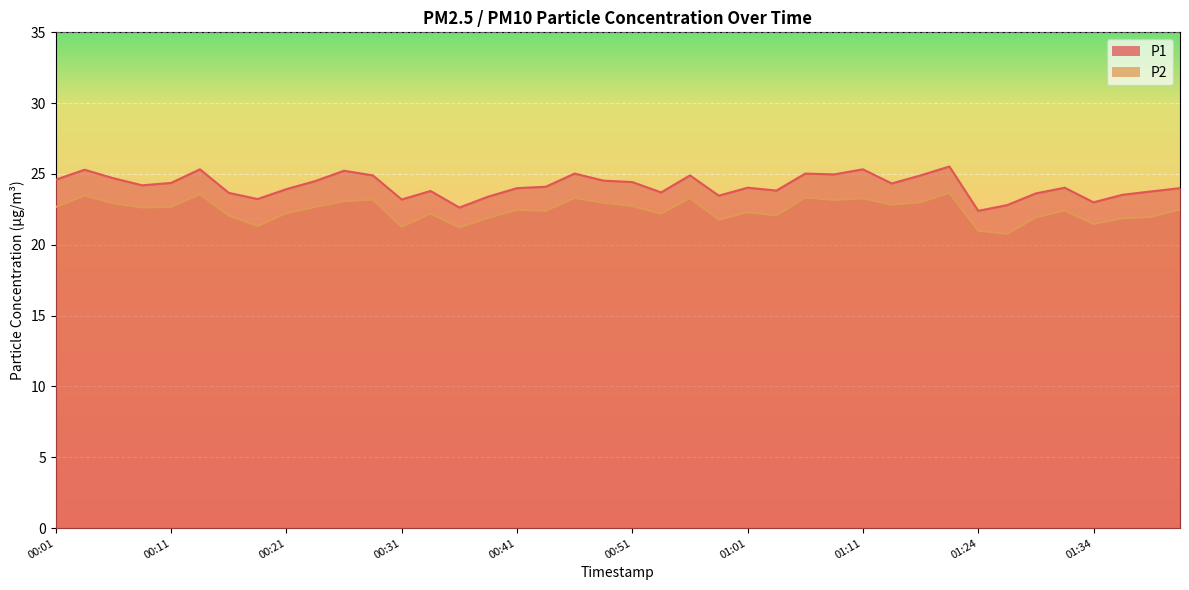

The value of P1 at 00:36 is 33.6. True or false?

False